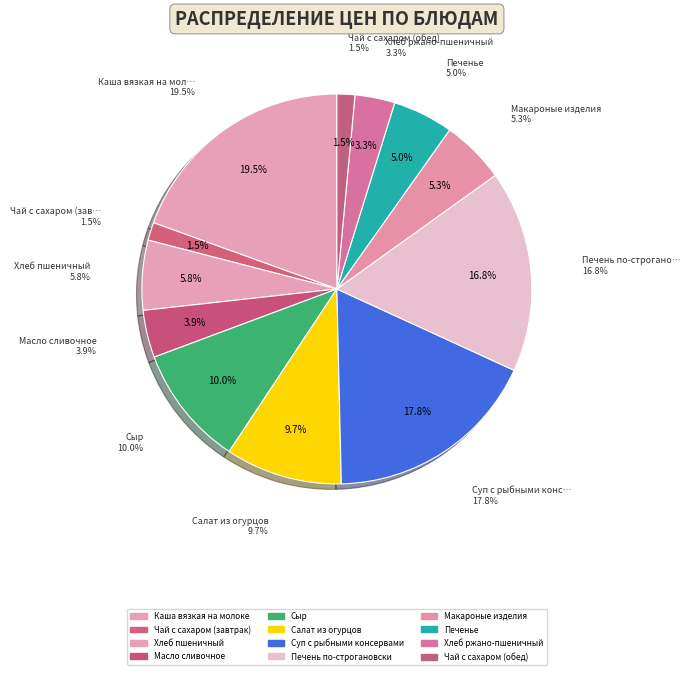

What is the ratio of the value at Макароные изделия to the value at Печень по-строгановски?

0.3